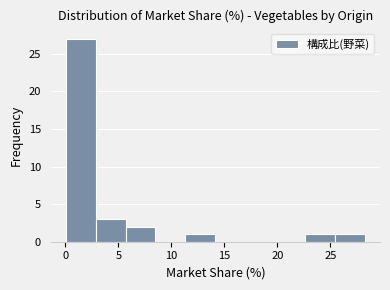

Reading left to right, transcribe this chart: for each bar, give the range it covers on the x-axis and its height. Neither the bar edges nor the heights are printed on the chart, so give them approximately, as read against the axes.

0.0 to 3.0: 27
3.0 to 5.5: 3
5.5 to 8.5: 2
8.5 to 11.5: 0
11.5 to 14.0: 1
14.0 to 17.0: 0
17.0 to 20.0: 0
20.0 to 22.5: 0
22.5 to 25.5: 1
25.5 to 28.5: 1